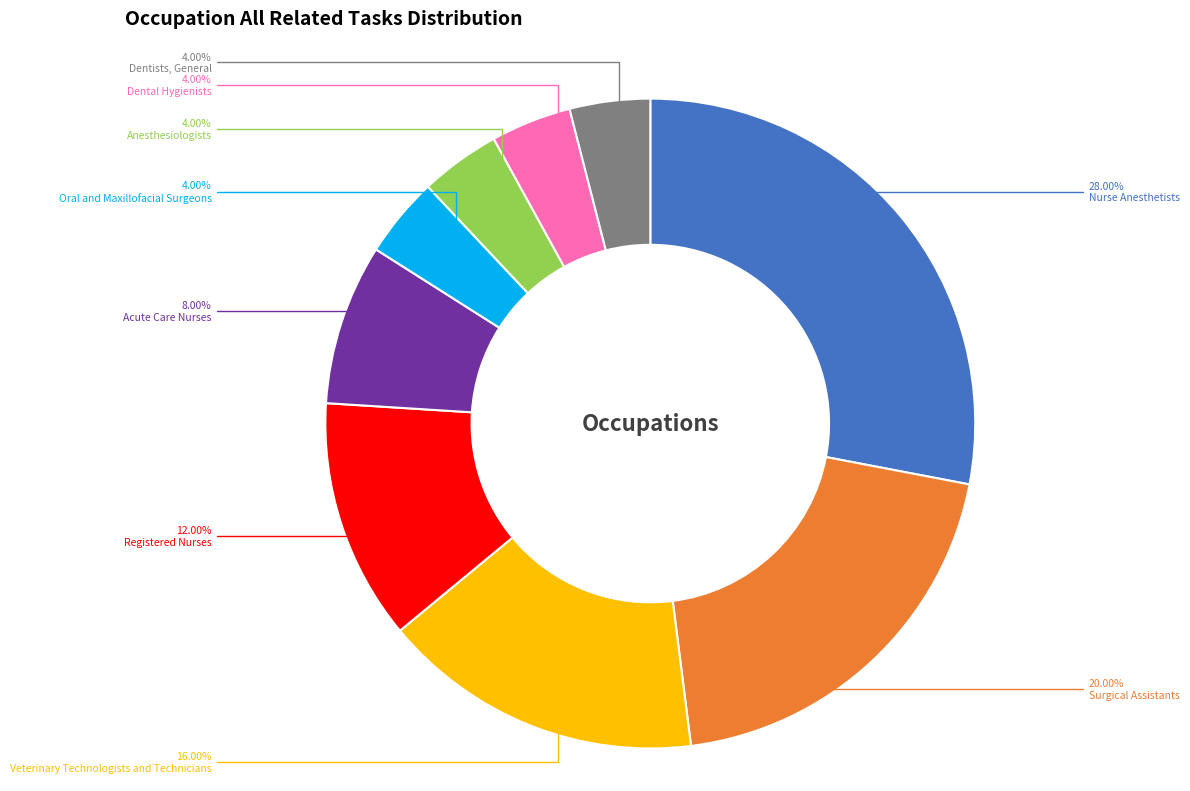

Which category has the biggest portion of the pie?

Nurse Anesthetists